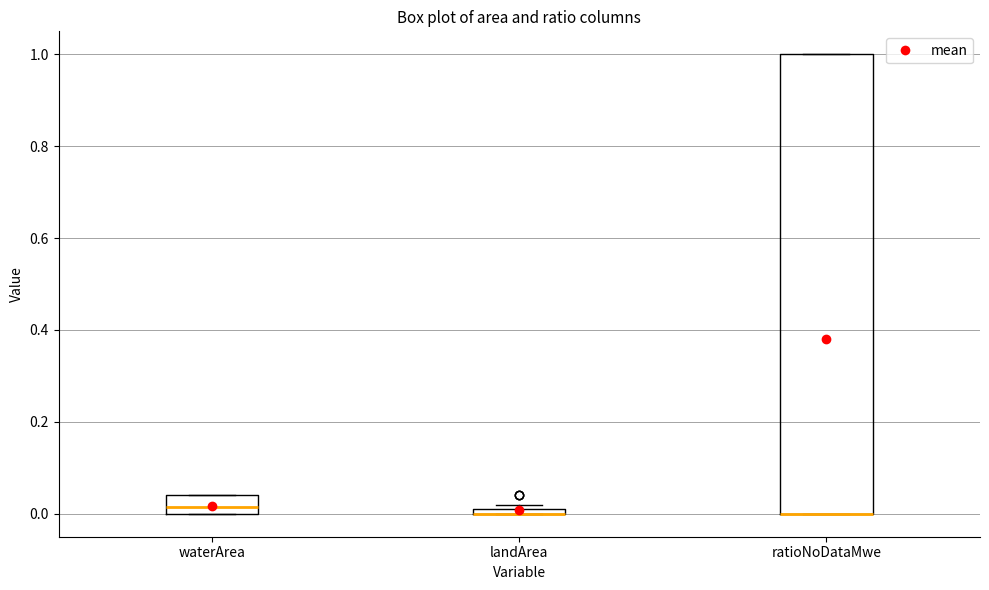

Where is the upper edge of the box for landArea on the y-axis? The values are not printed on the chart, so give them approximately, as read against the axis.

0.02